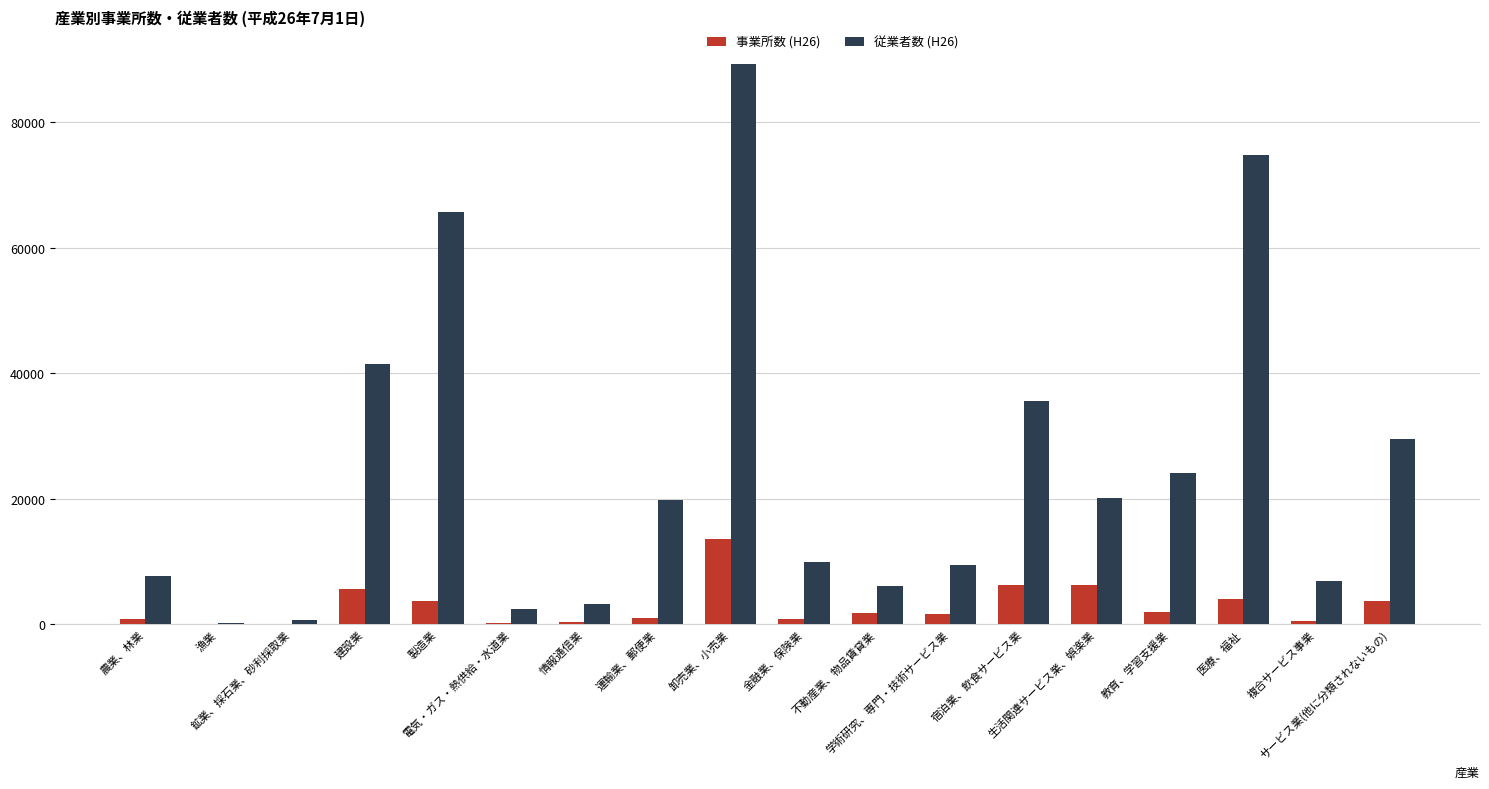

What is the maximum value shown in the chart?

89215